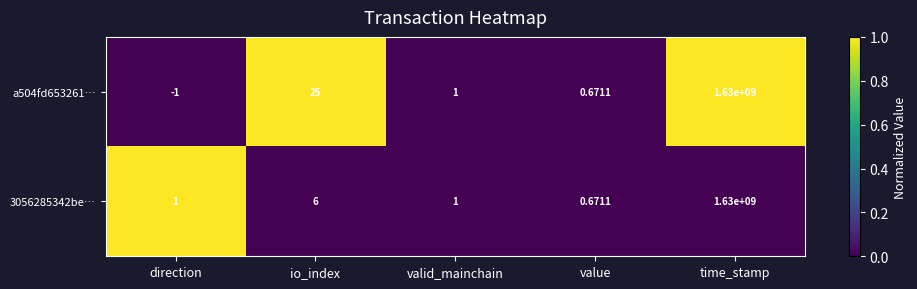

At which label does 3056285342be… reach its minimum?

value